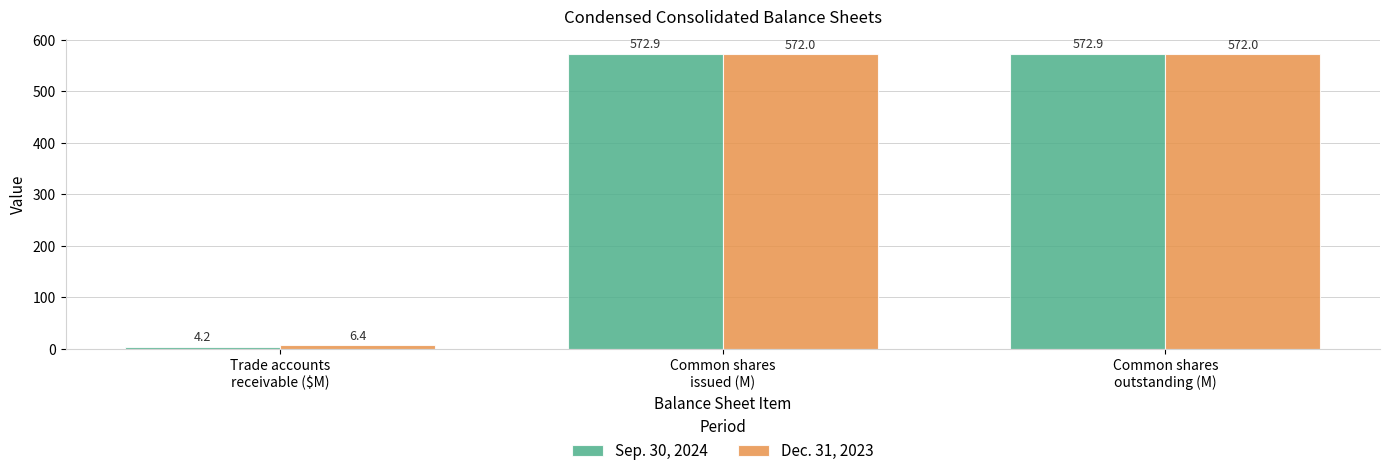

What is the difference between the maximum and minimum values in the Dec. 31, 2023 series?

565.6